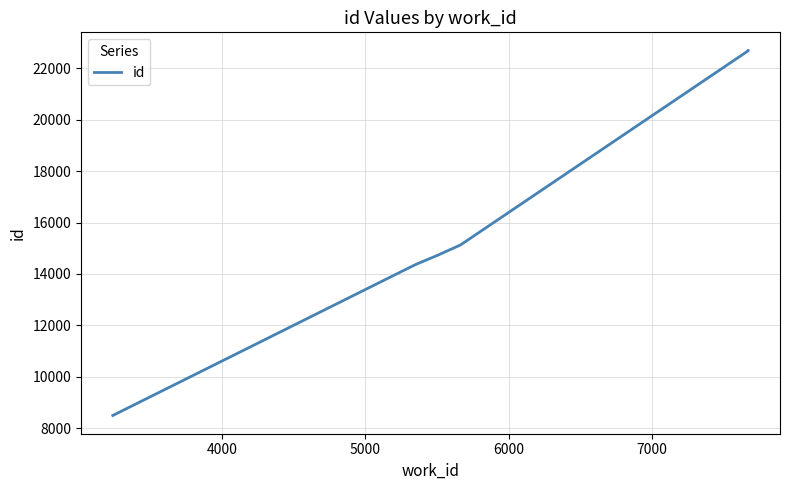

Is it true that the value at 7 is 29864?

False